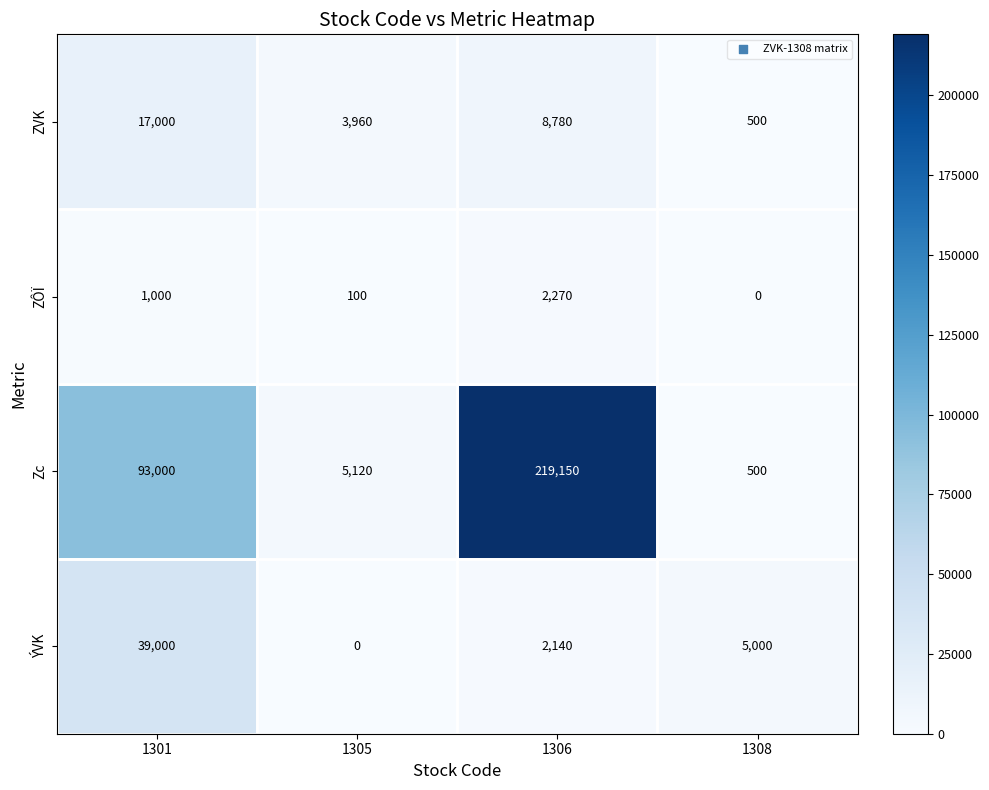

Where is ZÔÏ nearest to the value 1135?

1301